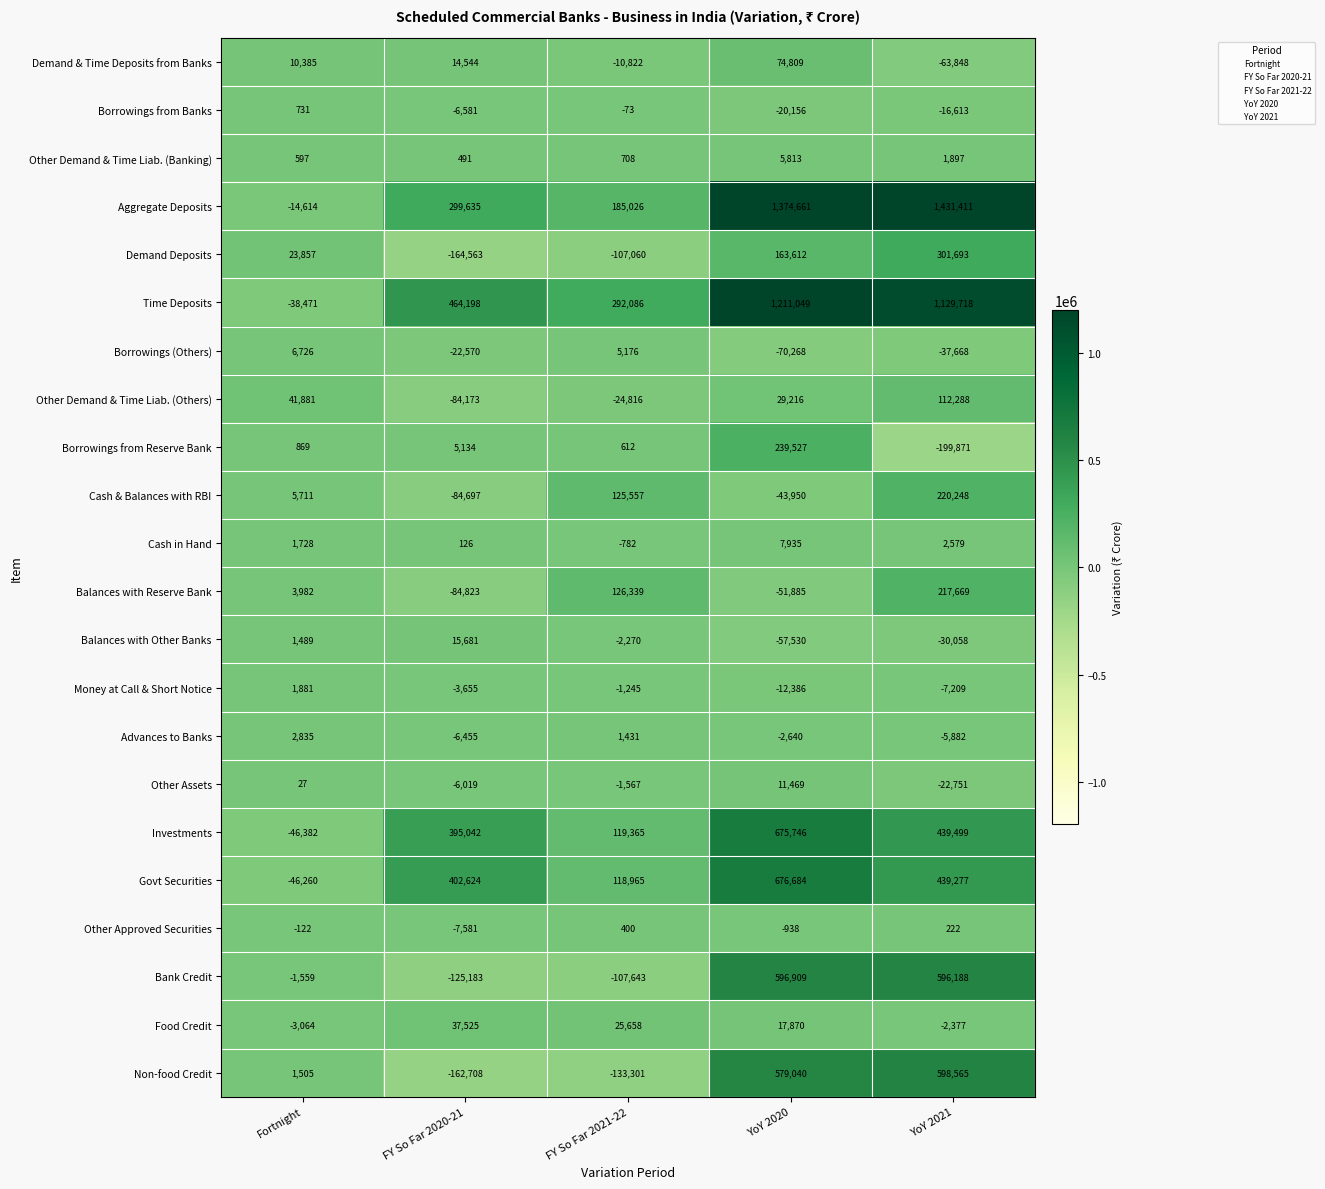

How many values in the Cash & Balances with RBI series are below 5711?

2